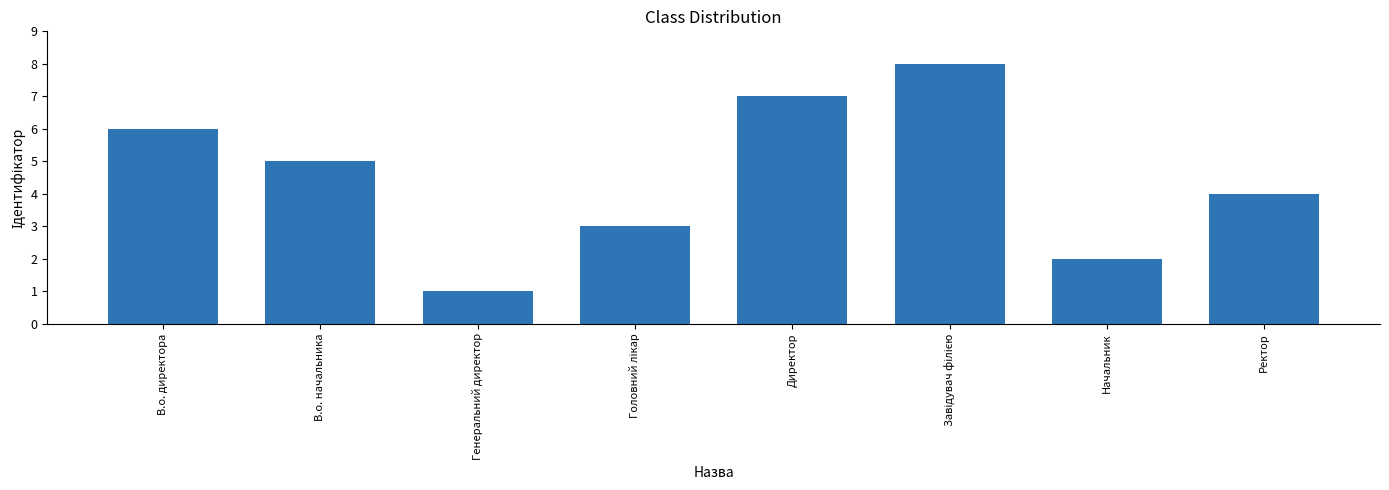

How many categories are shown in the chart?

8